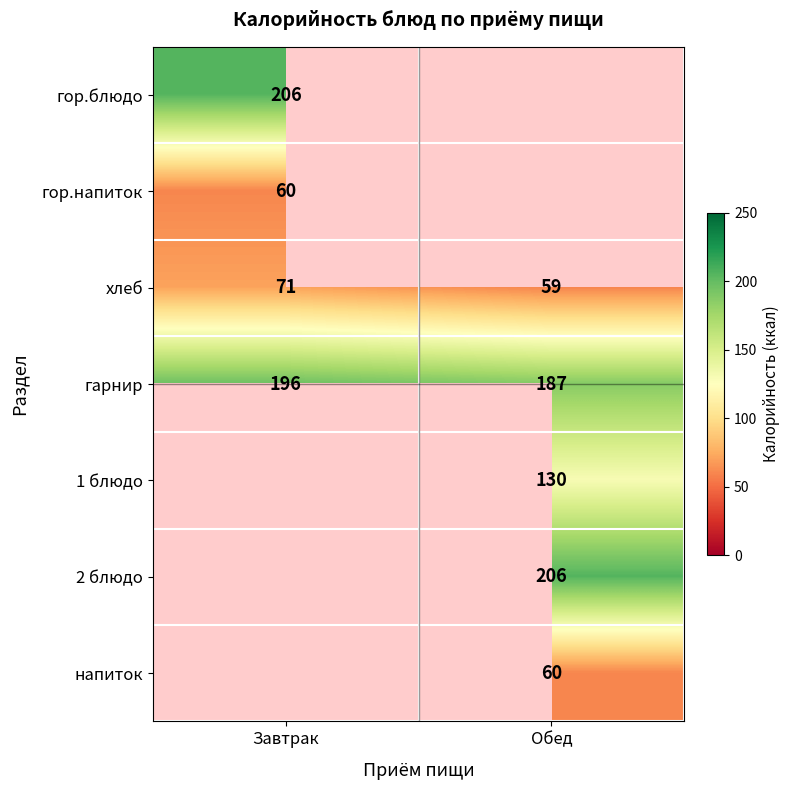

How many categories are shown in the chart?

2